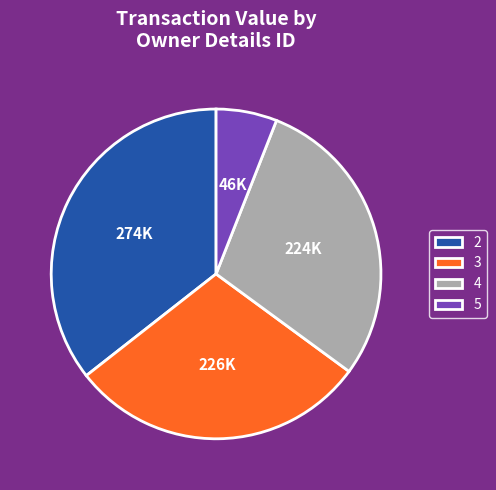

Do 4 and 5 together represent more than half of the pie?

No